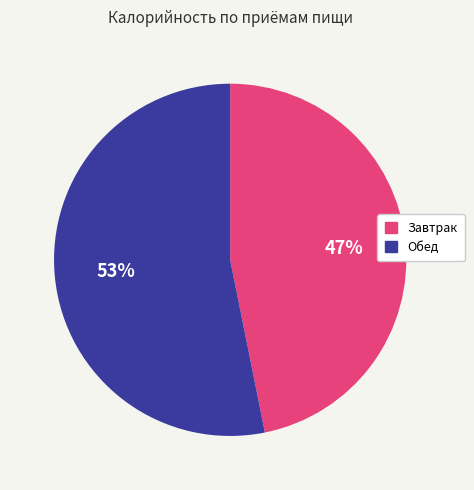

Is there any slice that represents more than half of the pie?

Yes